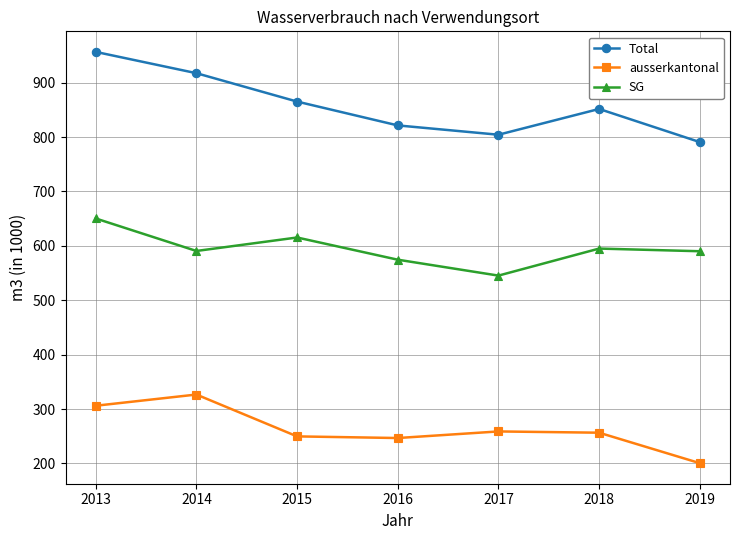

How many lines are shown in the chart?

3